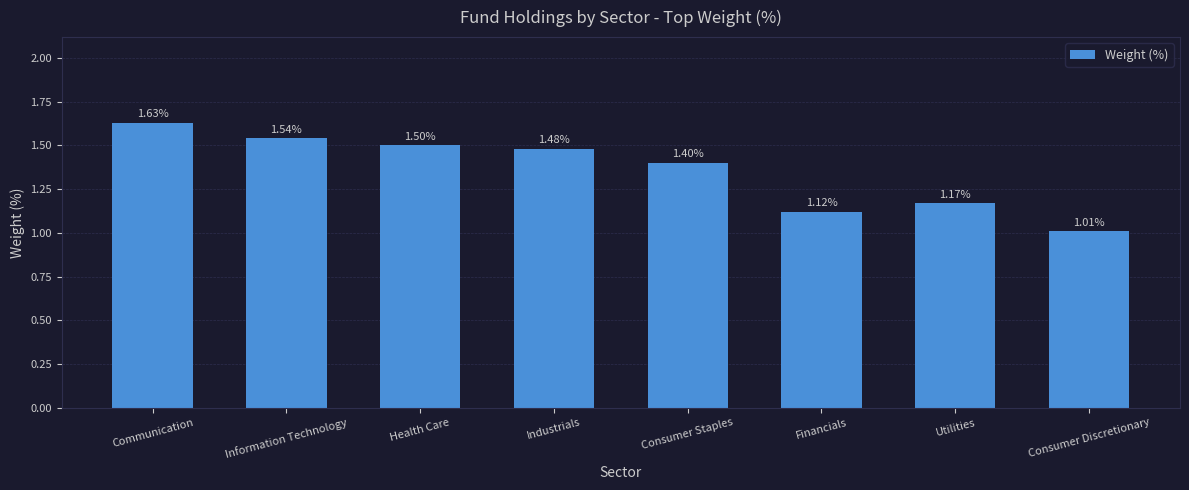

List the labels in order of value, smallest first.

Consumer Discretionary, Financials, Utilities, Consumer Staples, Industrials, Health Care, Information Technology, Communication